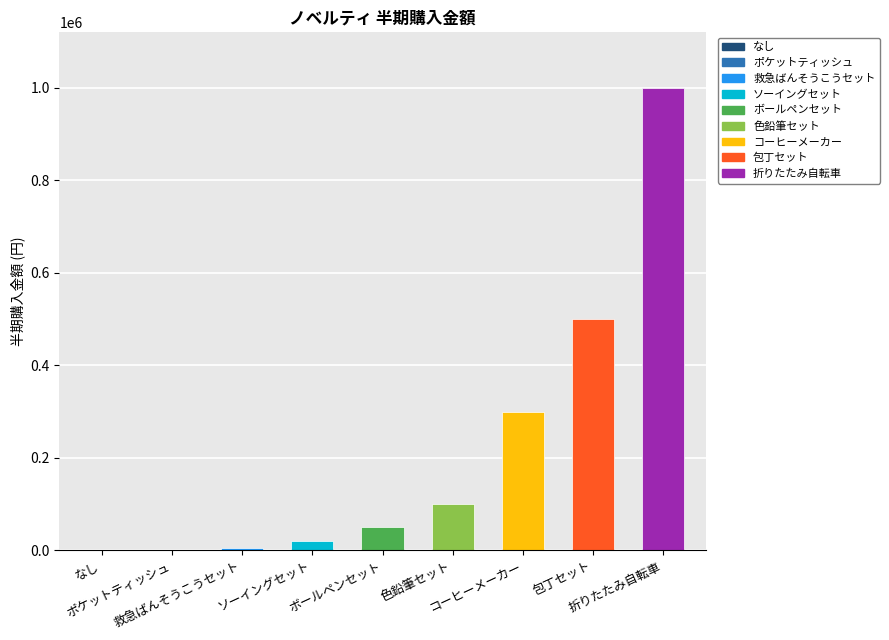

What is the sum of all values?

1976000